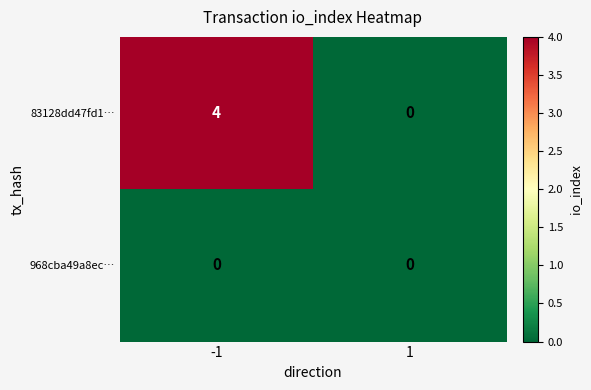

Reading left to right, list all the values displayed in this chart.

83128dd47fd1…: -1=4	1=0
968cba49a8ec…: -1=0	1=0